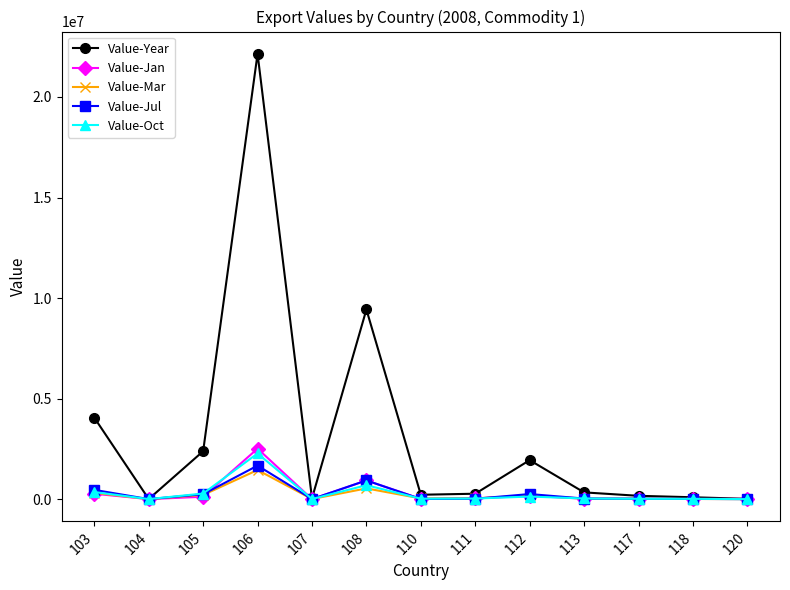

True or false: Value-Jul has more than 2 points higher than both neighbors.

True